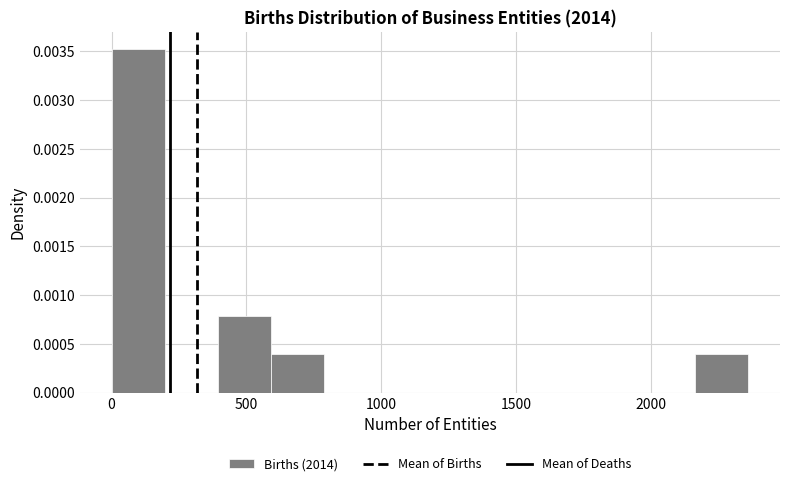

Around what value on the x-axis is the tallest bar? Give the approximate position of its centre, as read against the axis.

100